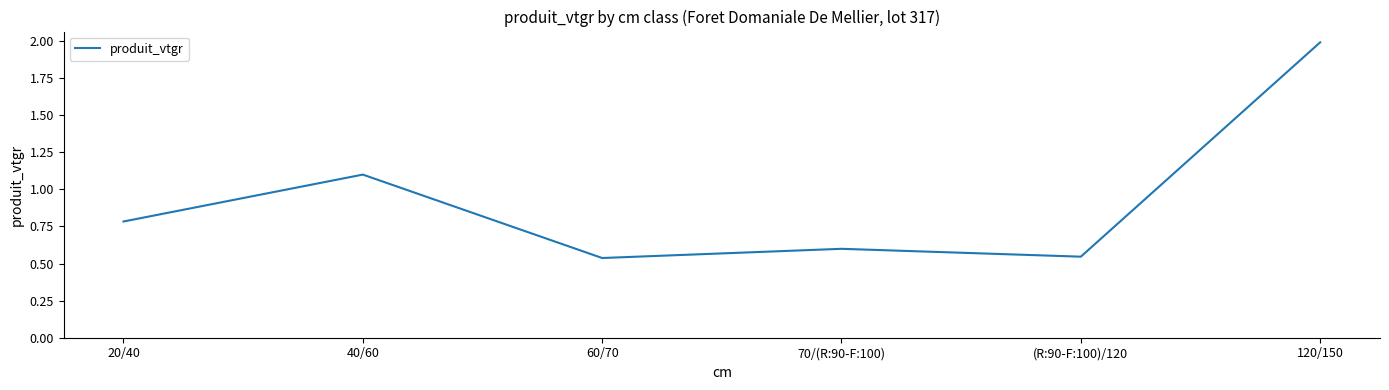

Does the chart have visible grid lines?

No